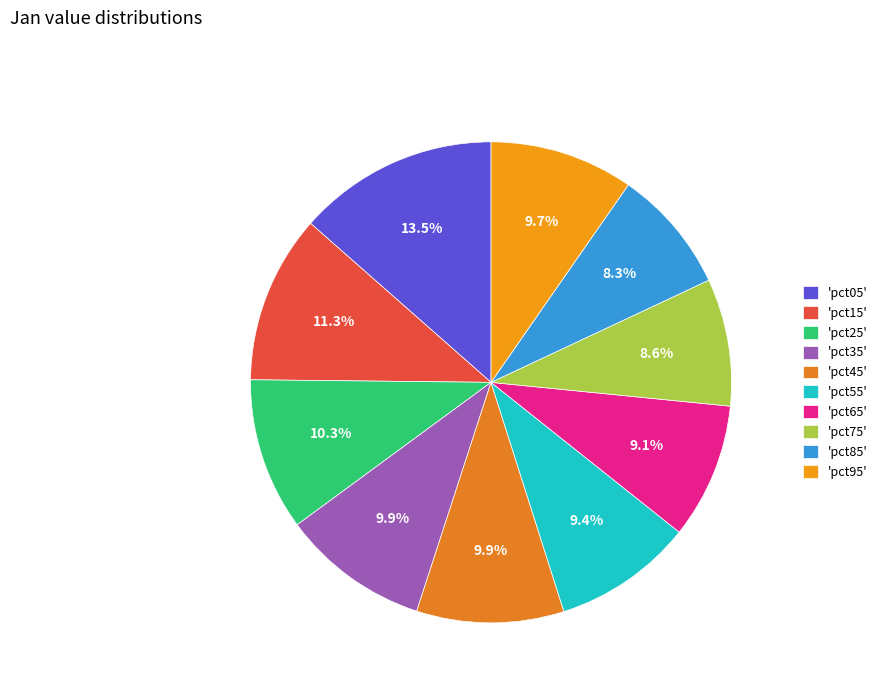

How many segments does this pie chart have?

10